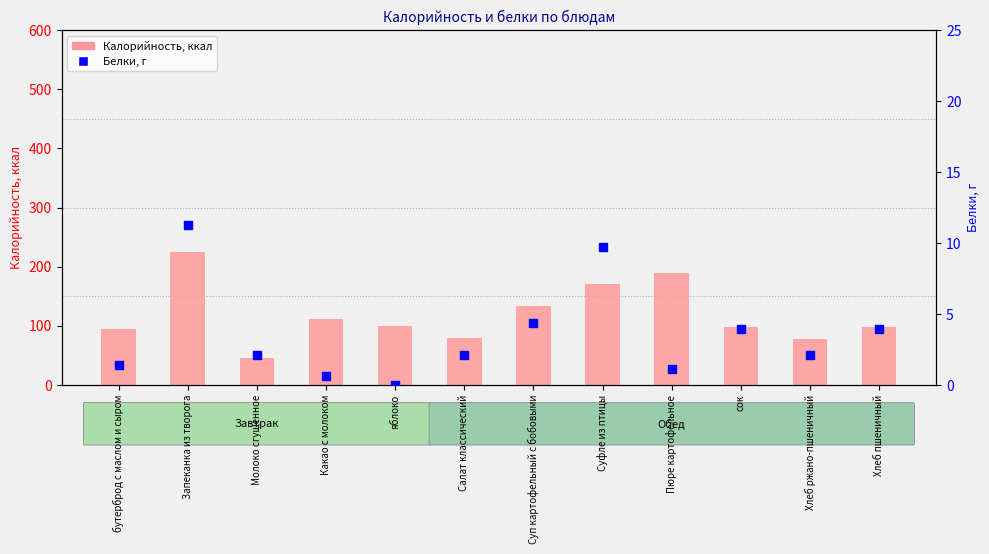

Which series has the largest total across all categories?

Калорийность, ккал